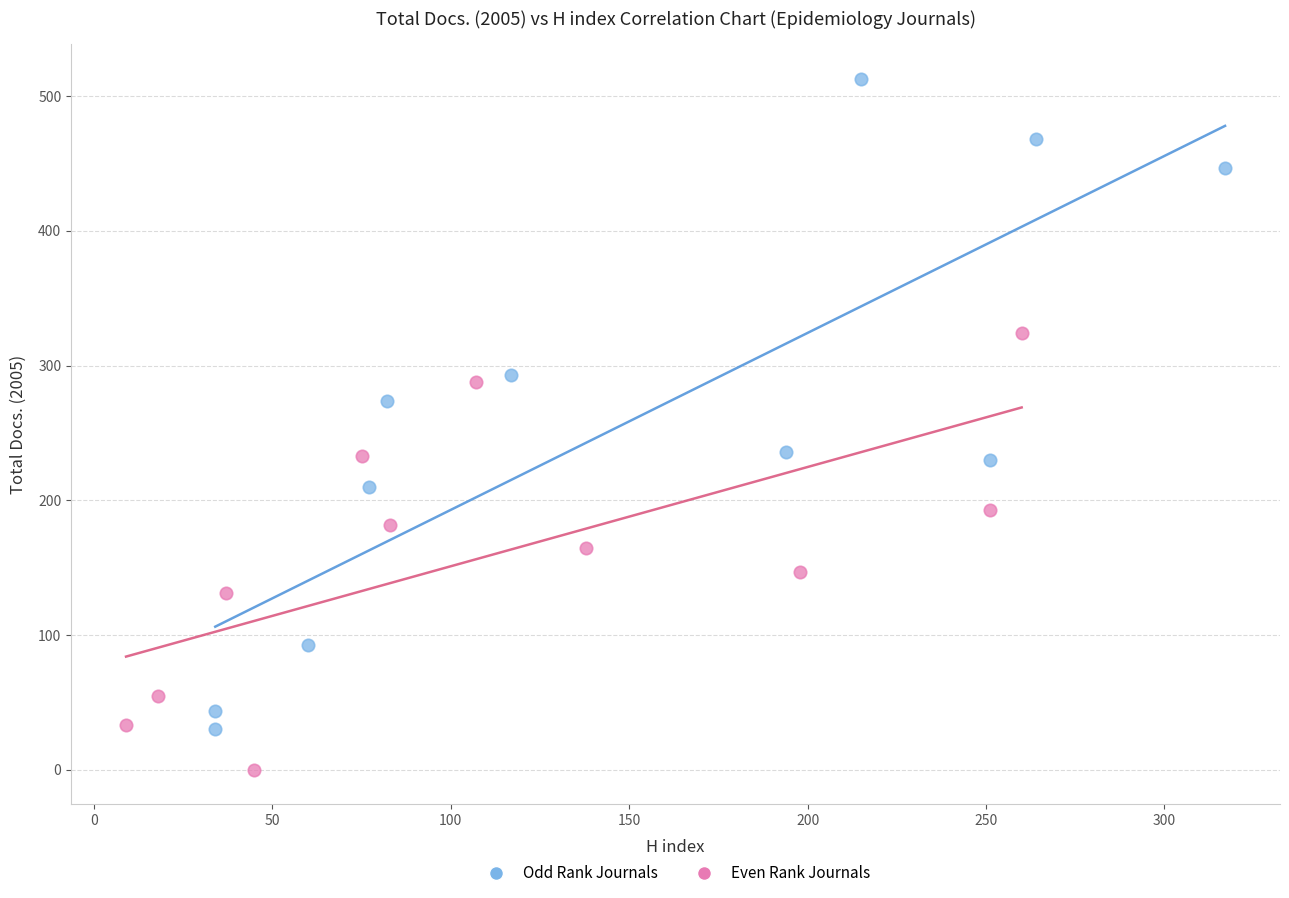

Which series has the largest Y range (max minus min)?

Odd Rank Journals